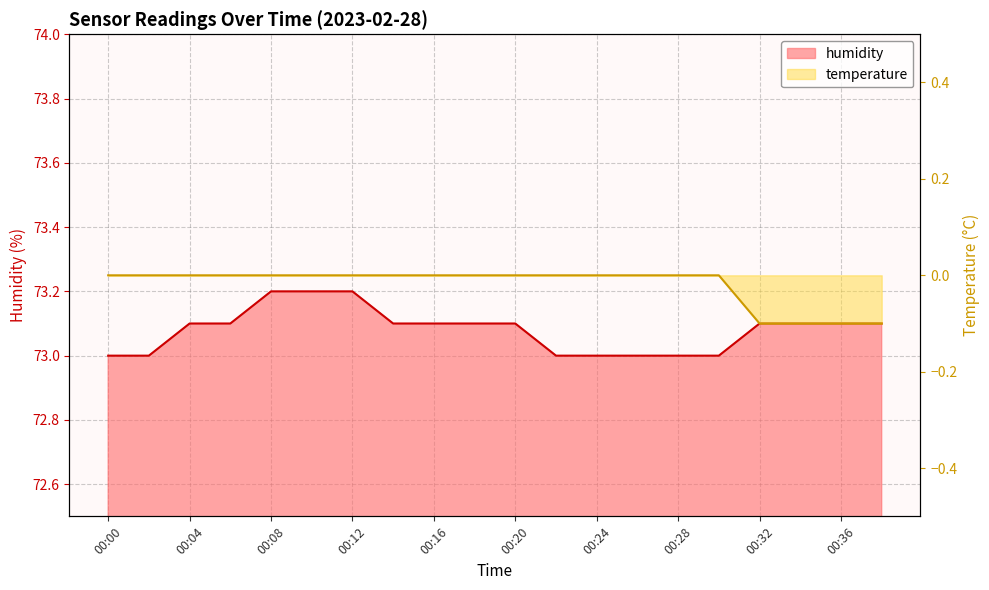

What is the total value across all series at 00:18?

73.1